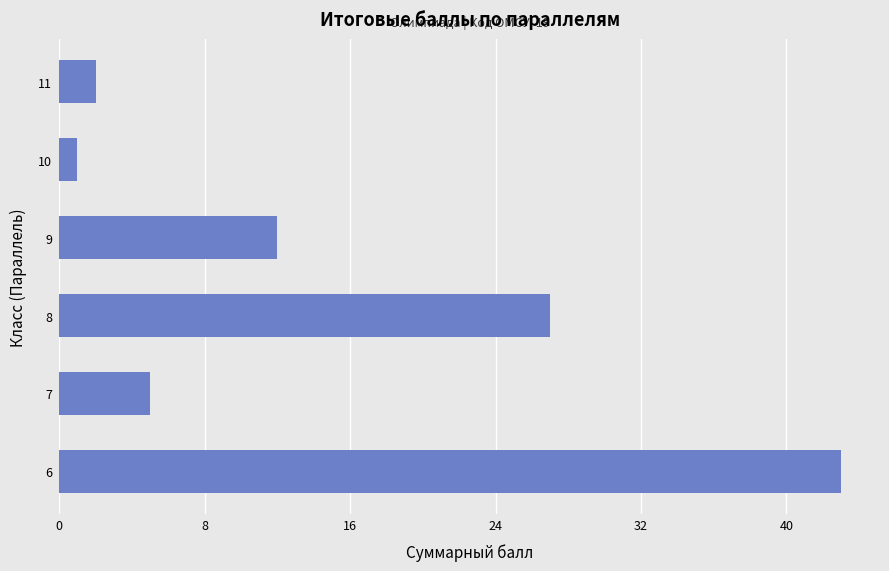

Is it true that the value at 9 is 19?

False